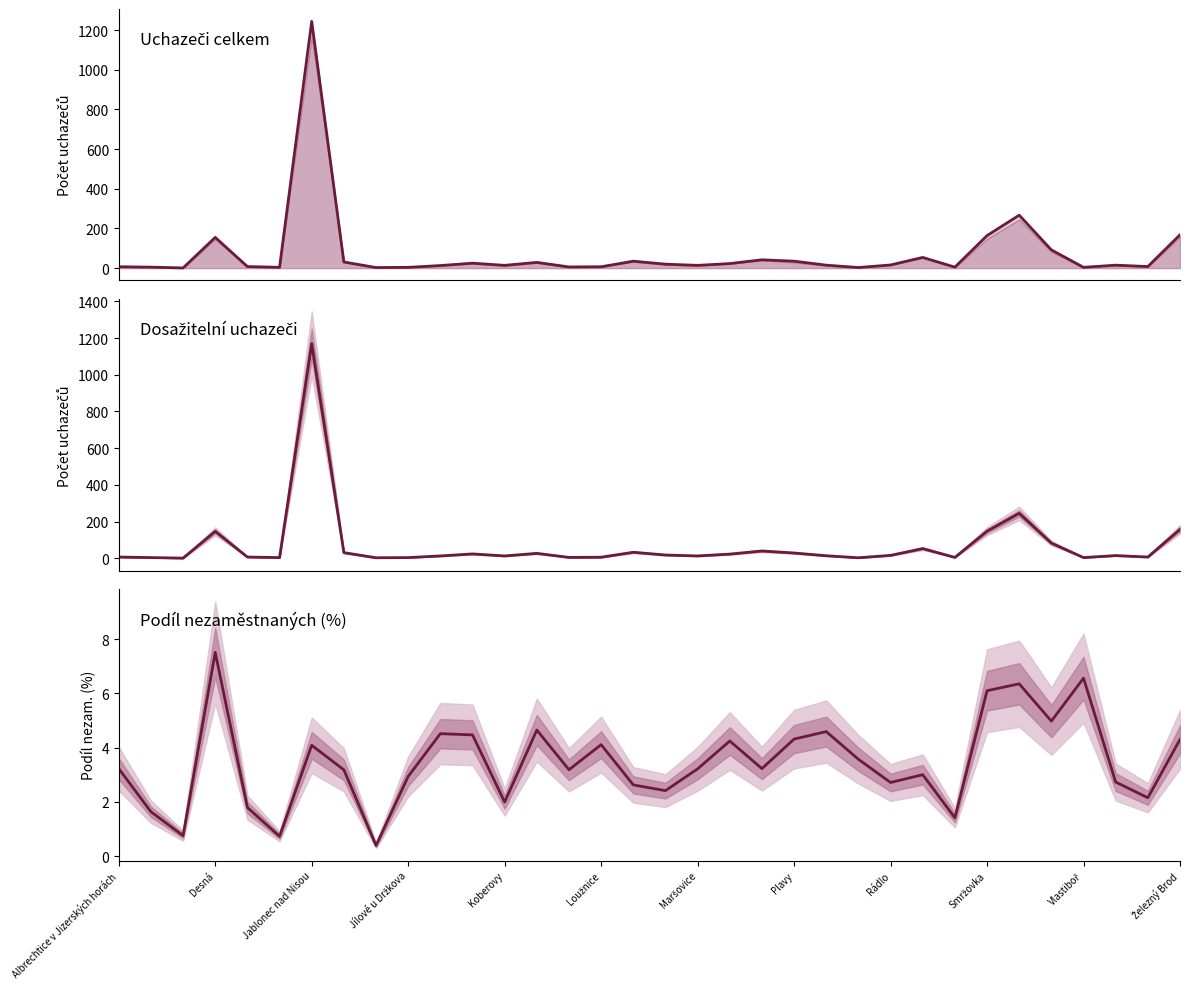

List the series in order of their peak value, highest first.

Uchazeči o zaměstnání celkem, Dosažitelní uchazeči, Podíl nezam. na obyvatelstvu (%)